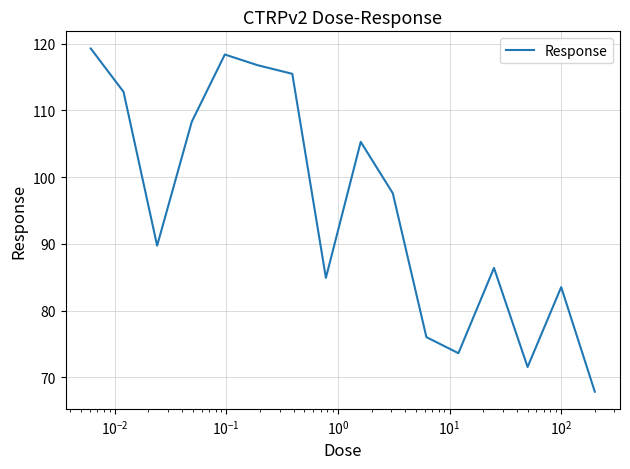

What is the difference between the maximum and minimum values?

51.5